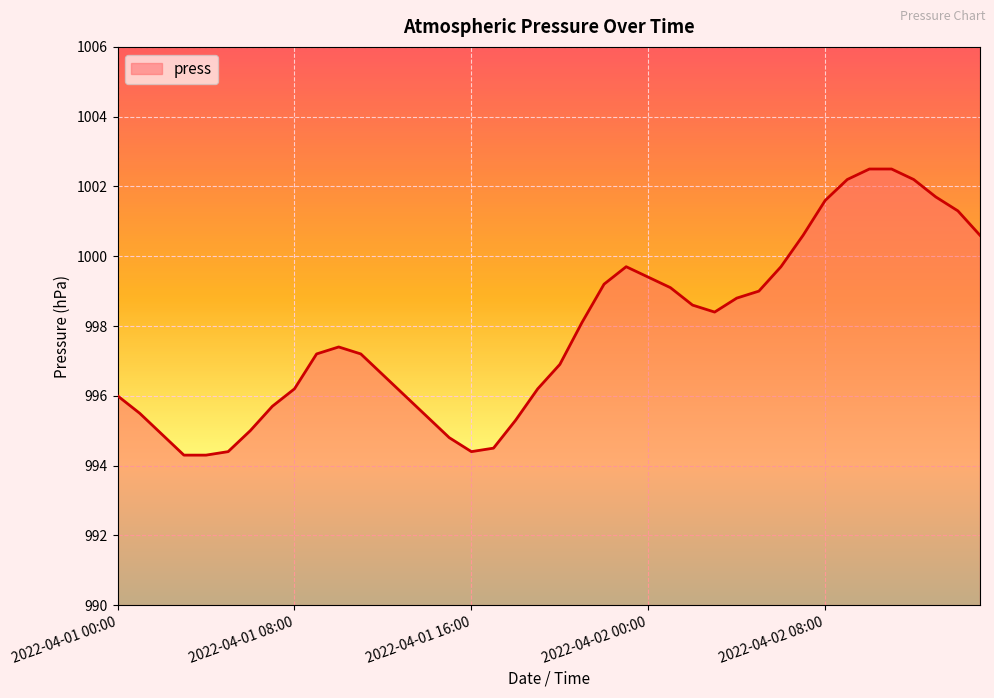

What is the difference between the maximum and minimum values?

8.2